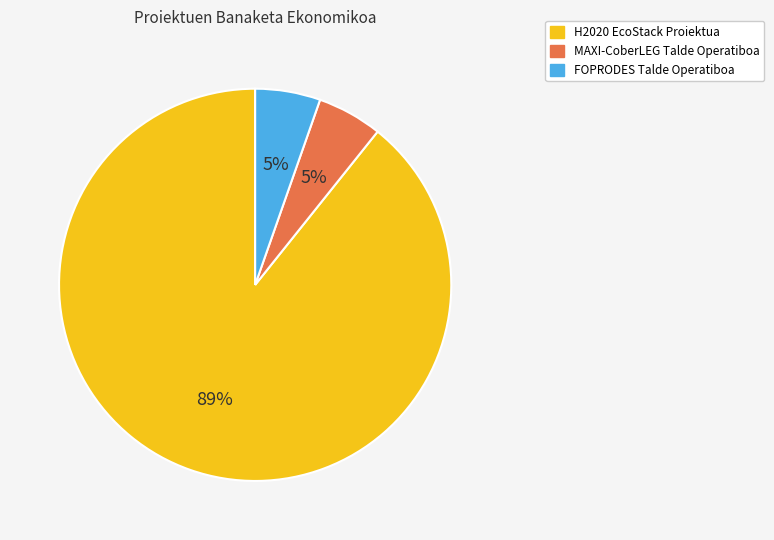

Which slice is the largest?

H2020 EcoStack Proiektua